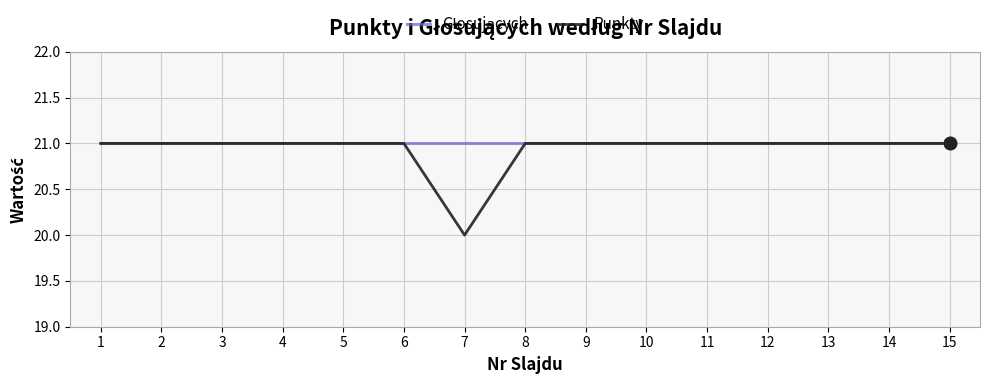

Which series has the widest spread of values?

Punkty